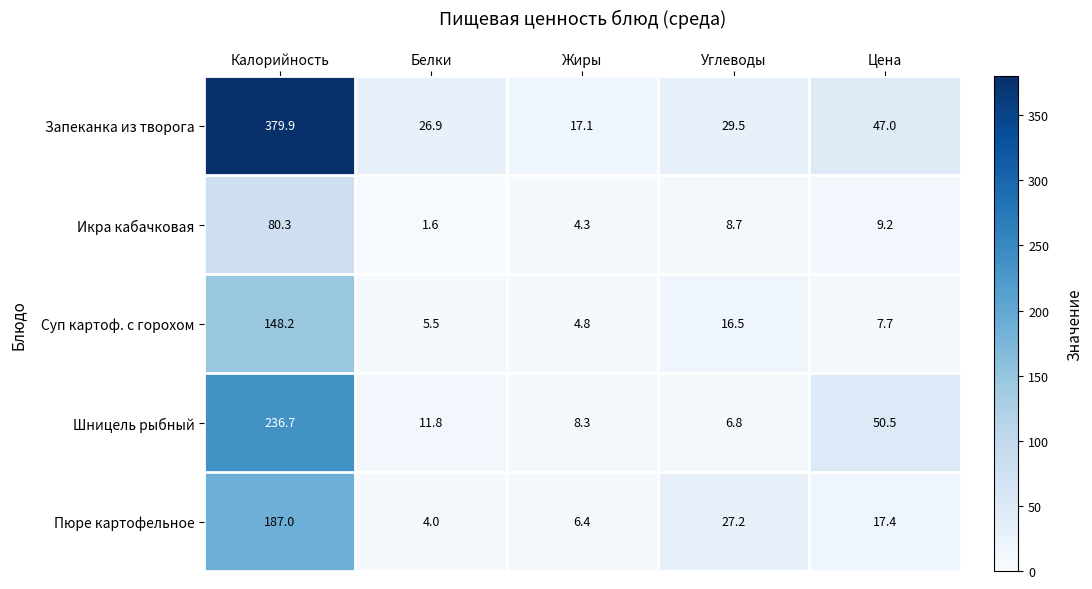

At how many categories does at least one series exceed 31?

2